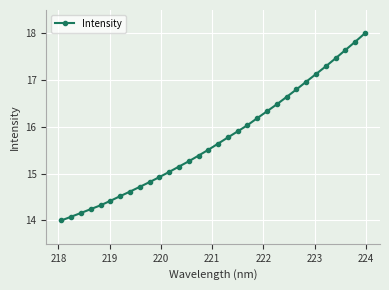

What is the minimum value shown in the chart?

14.0